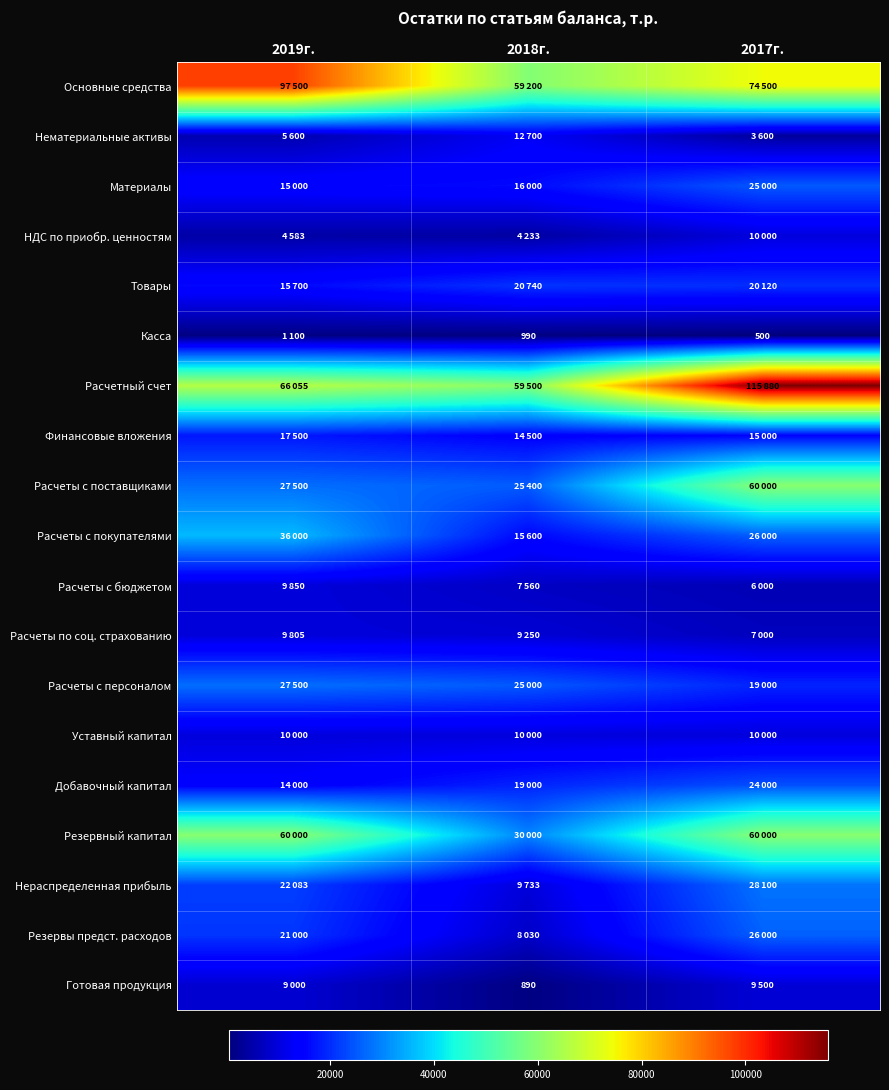

Is the value of НДС по приобр. ценностям at 2018г. greater than the value of Касса at 2018г.?

Yes